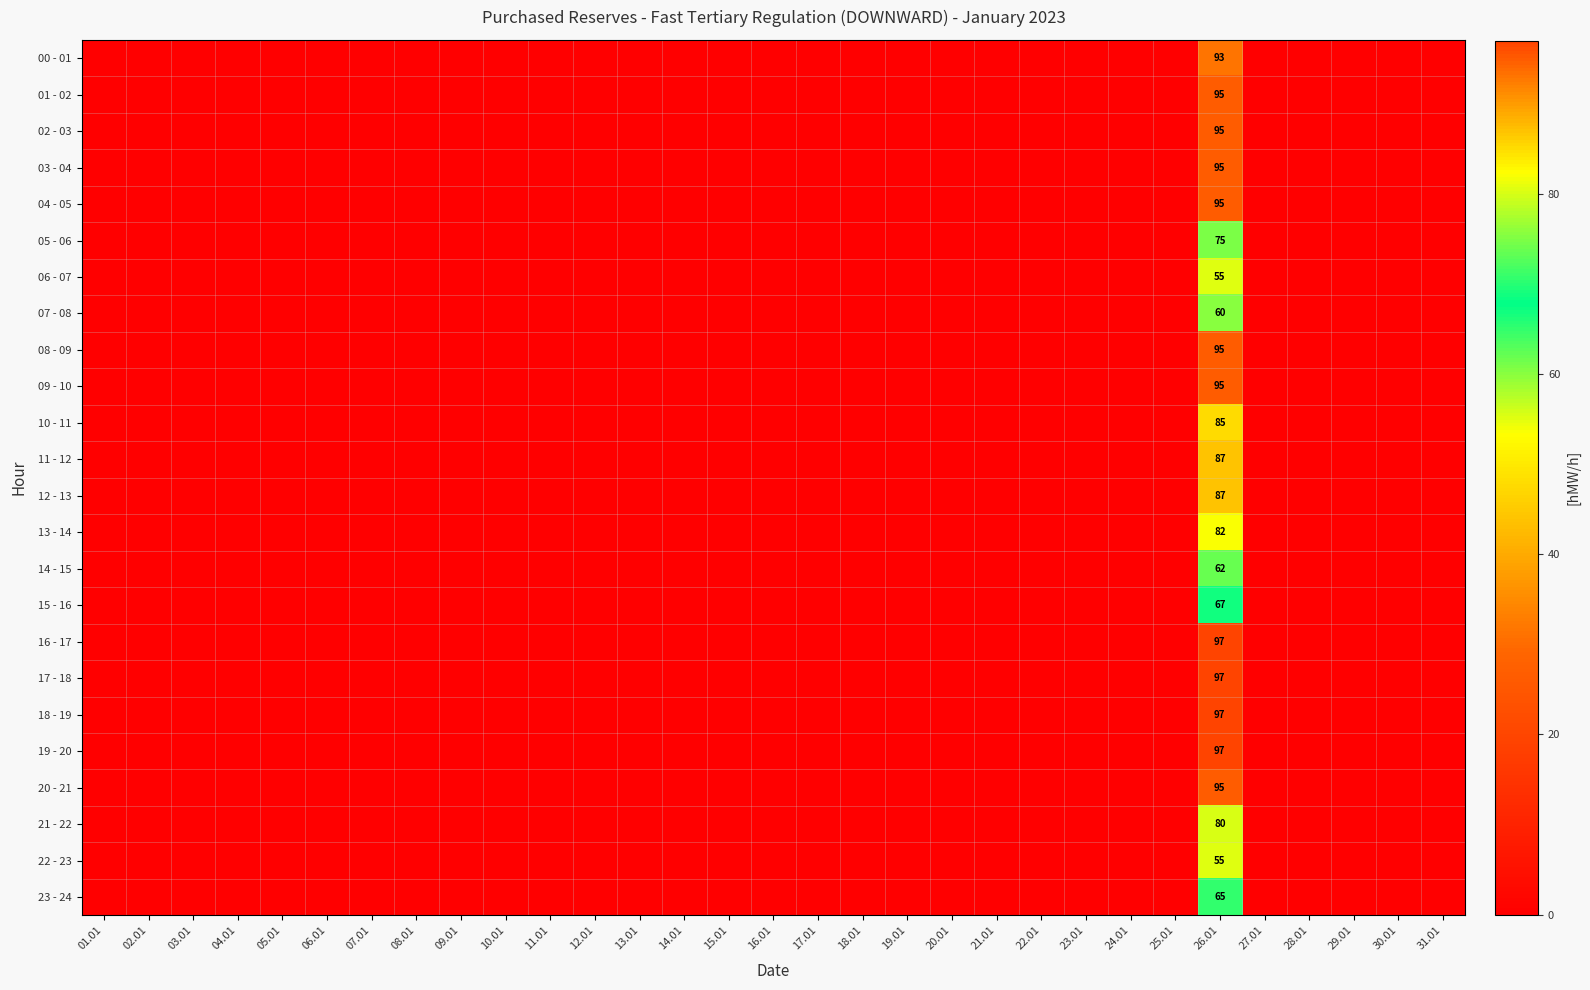

Is it true that 05 - 06 equals 75 at 26.01?

True